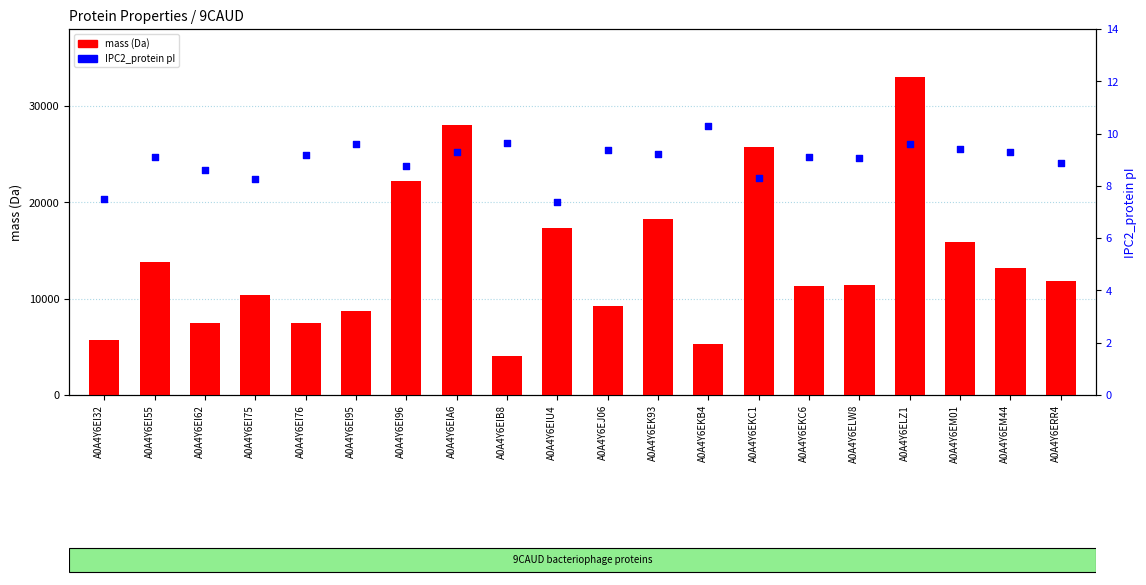

At which category is the sum across all series the highest?

A0A4Y6ELZ1